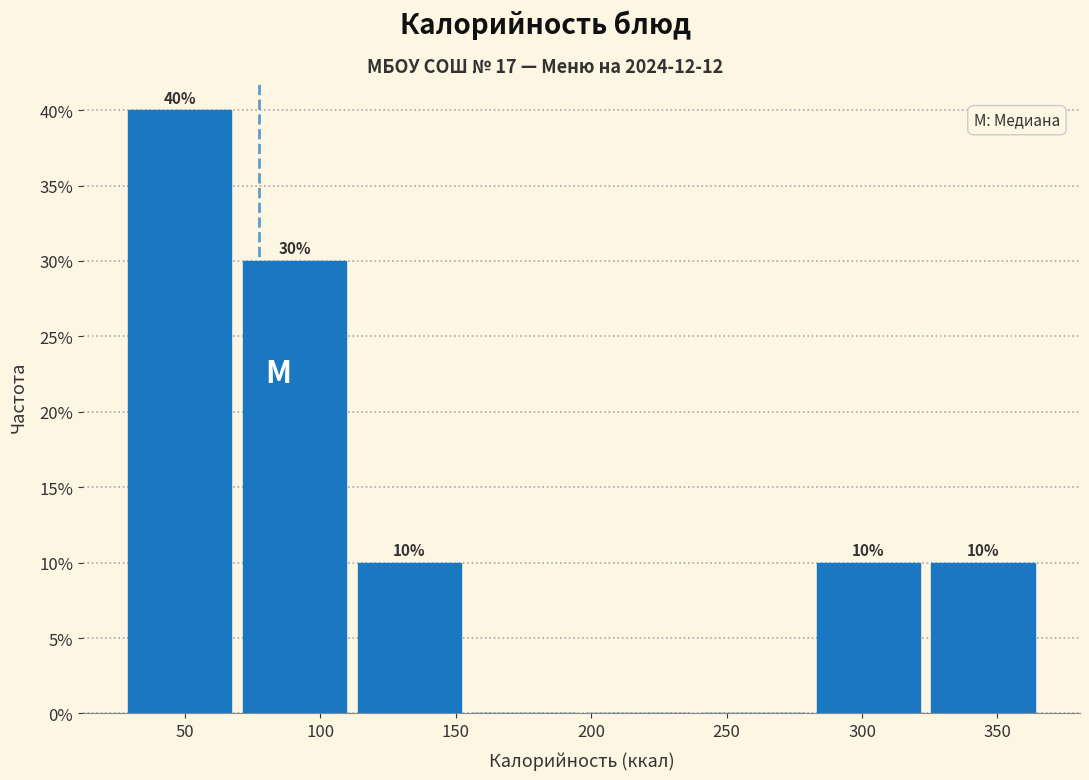

Which range on the x-axis has the tallest bar?

30 to 70